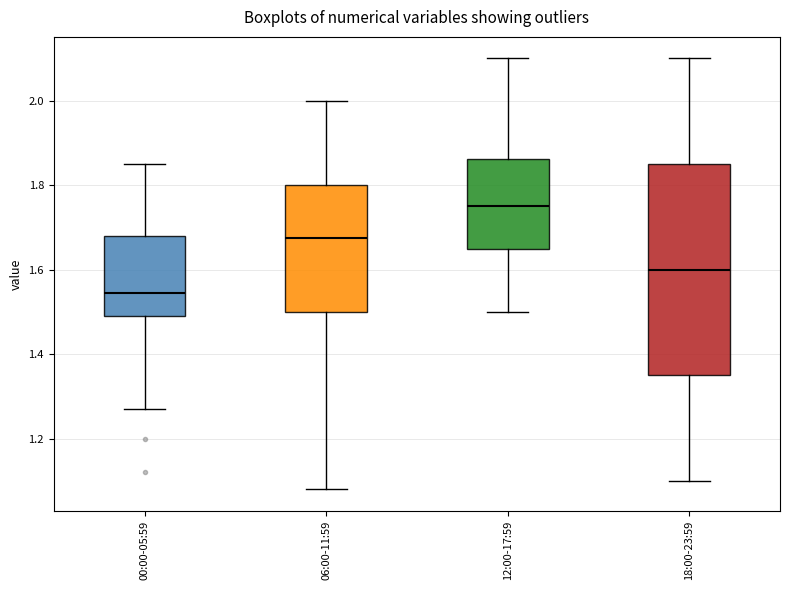

Which box's median line is the lowest?

00:00-05:59